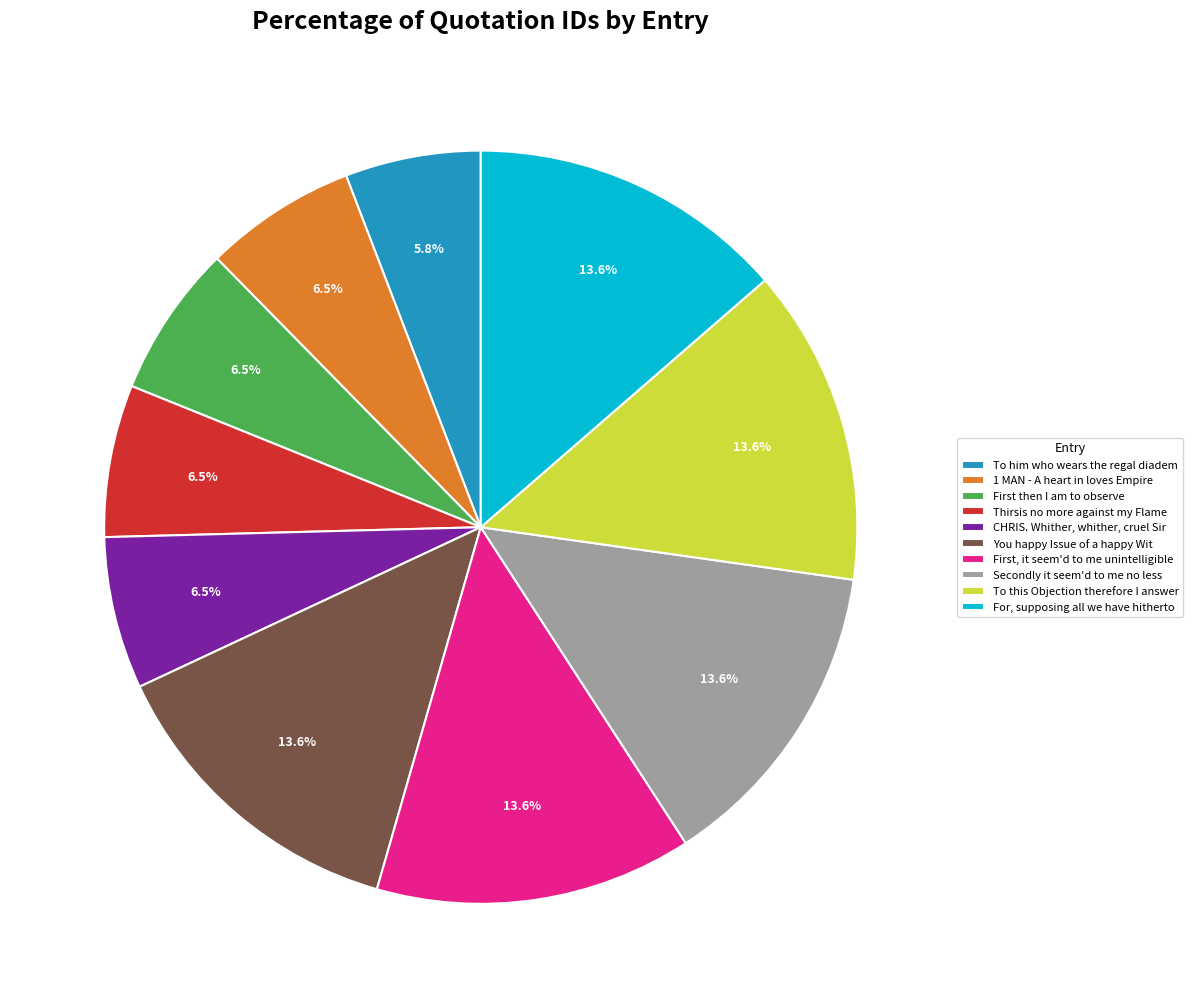

Combined, what portion of the pie is You happy Issue of a happy Wit and CHRIS. Whither, whither, cruel Sir?

20.1%